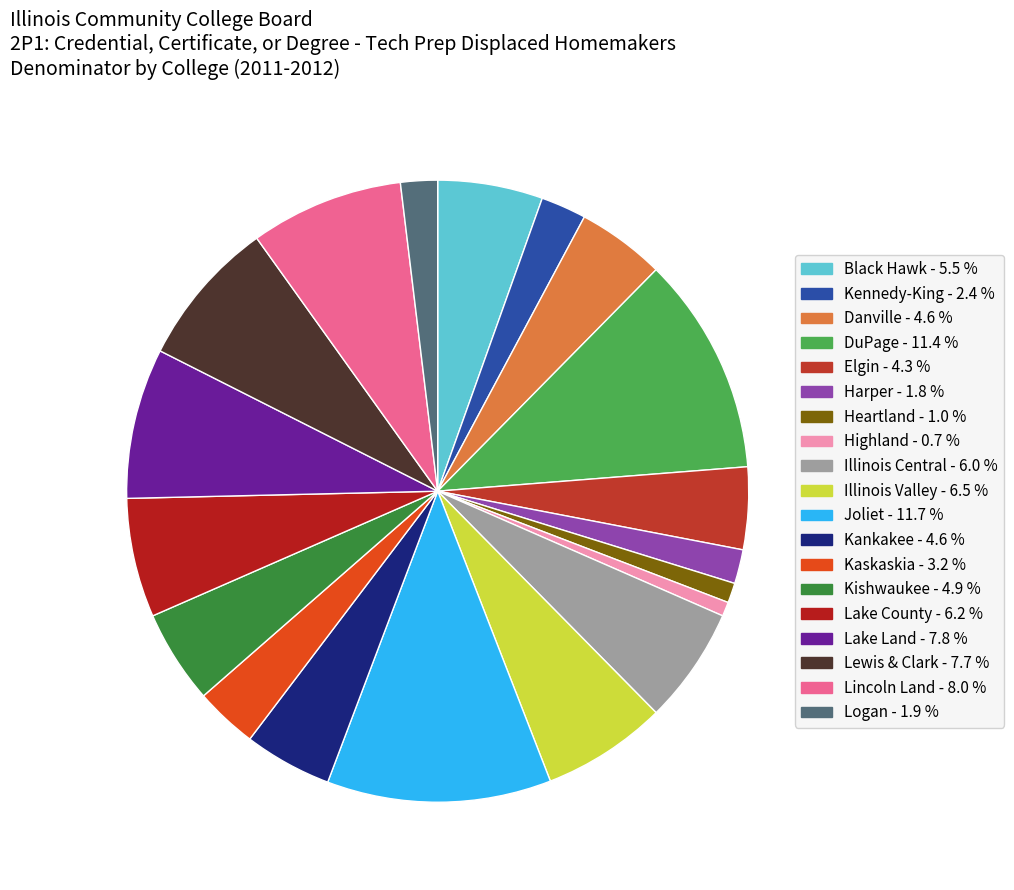

How many segments does this pie chart have?

19